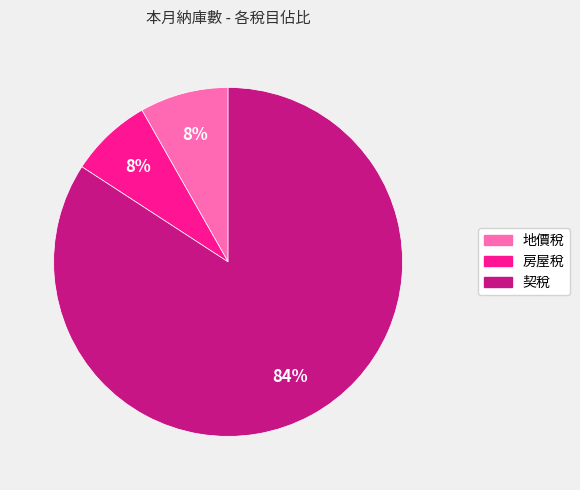

How many slices are in this pie chart?

3